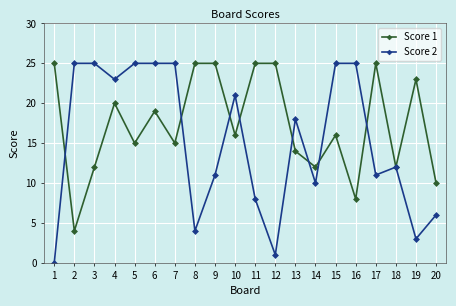

At which category is the sum across all series the highest?

6